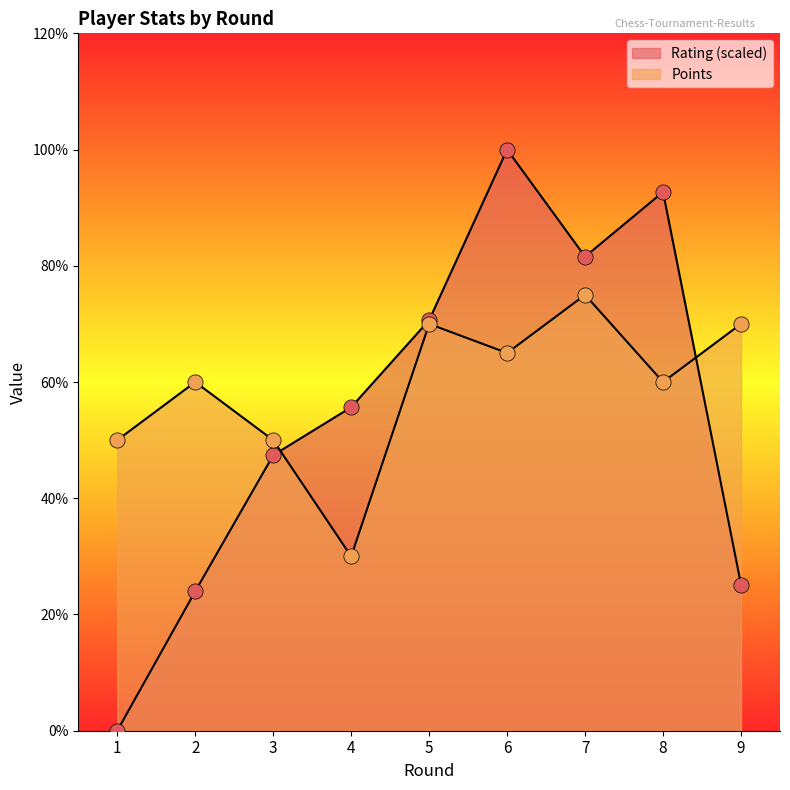

Is the value of Rating at 4 greater than the value of Points at 2?

No